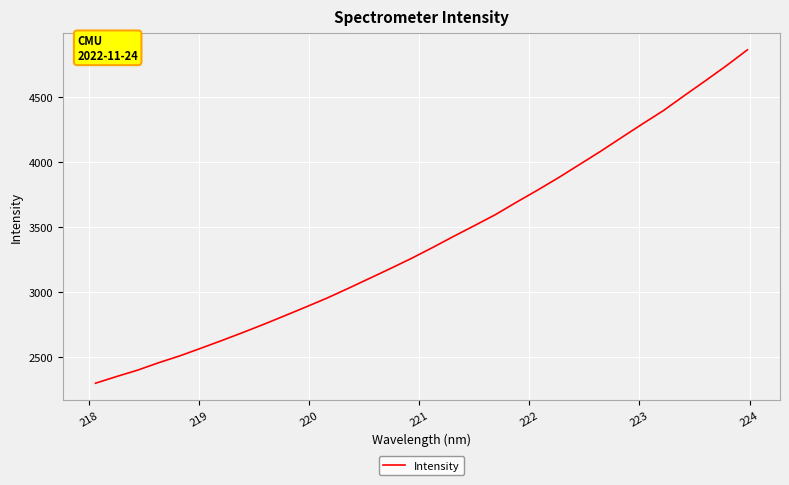

What is the minimum value shown in the chart?

2296.8